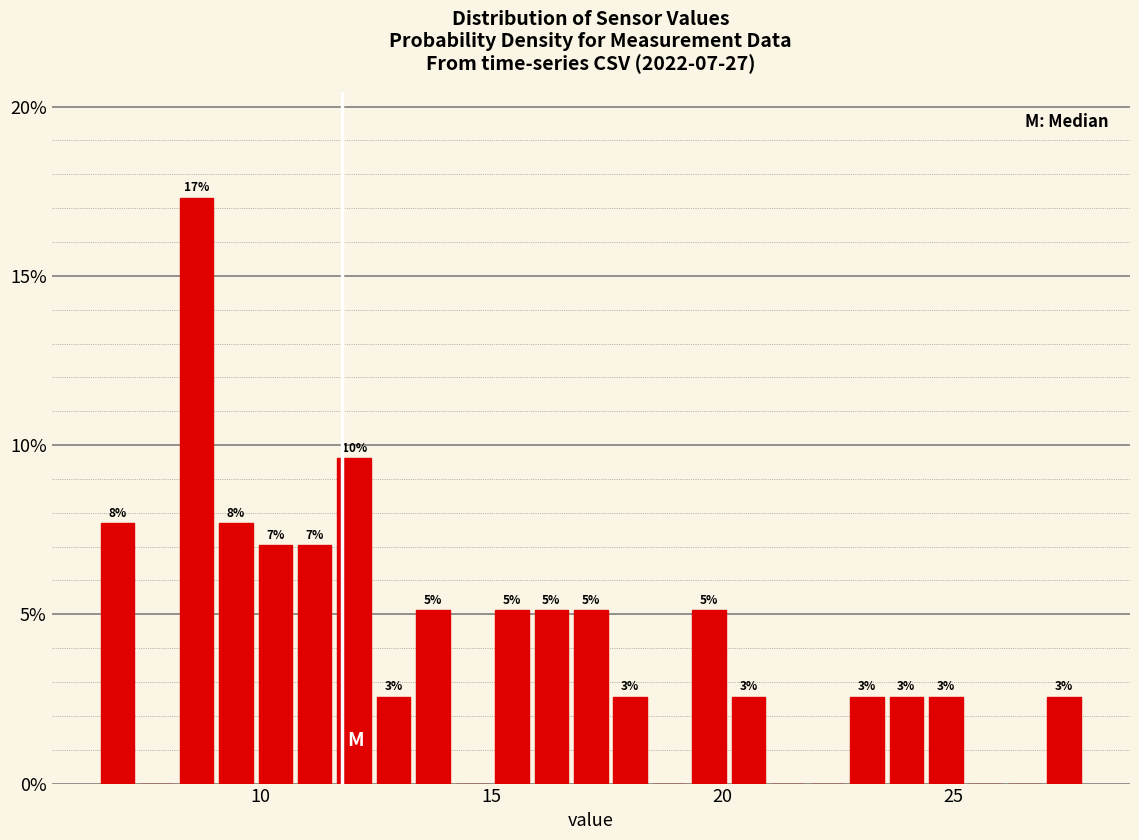

Around what value on the x-axis is the tallest bar? Give the approximate position of its centre, as read against the axis.

8.5